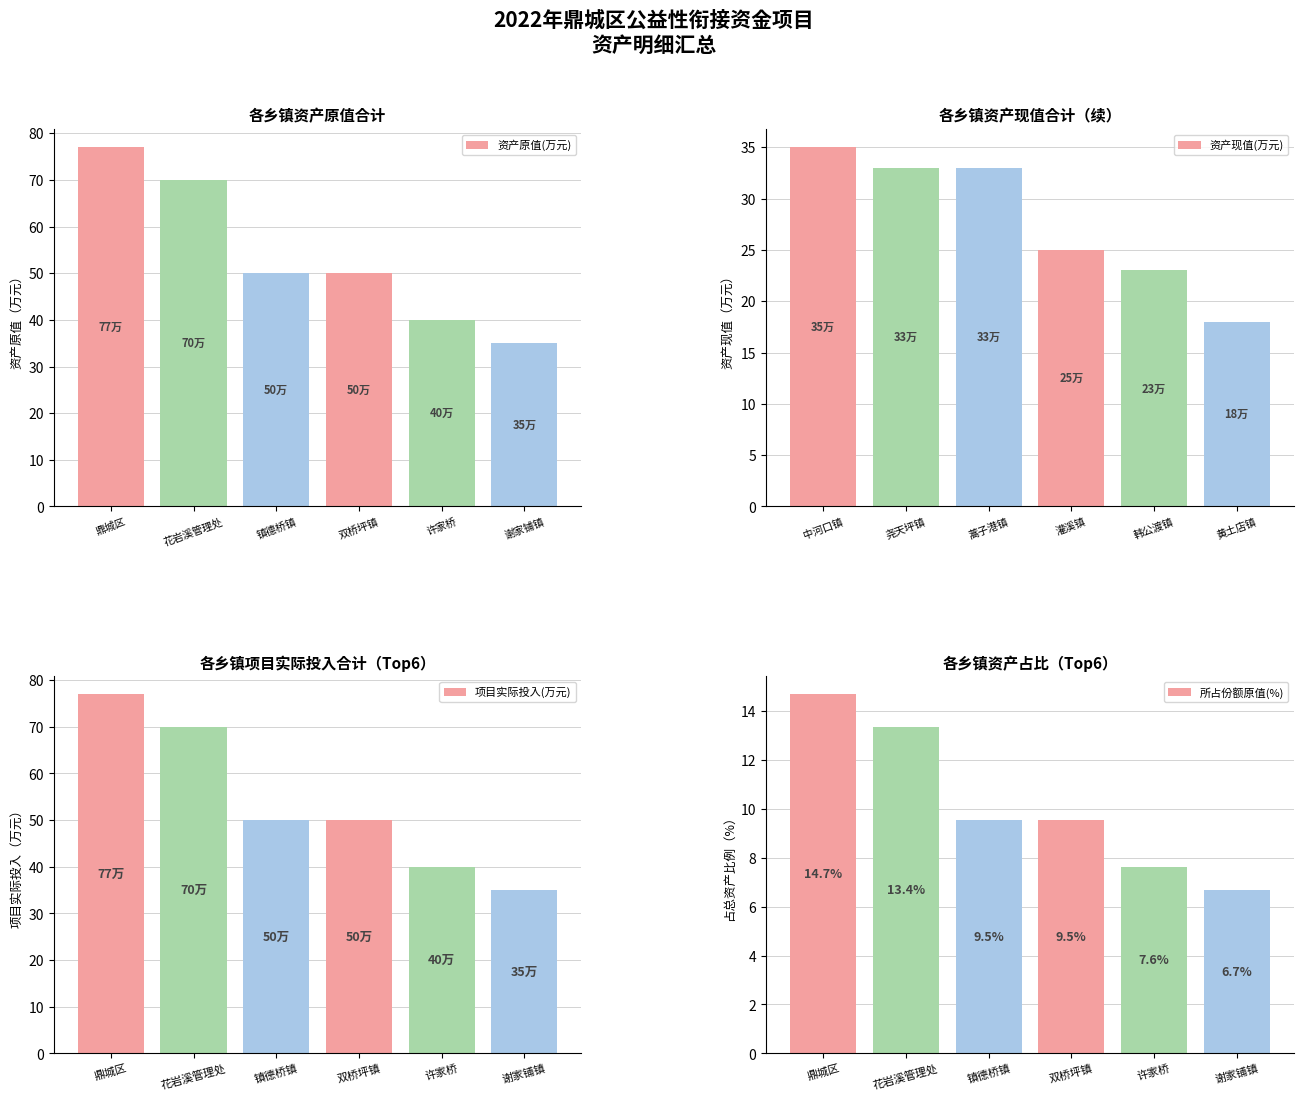

Which category has the lowest value in the 资产现值(万元) series?

黄土店镇